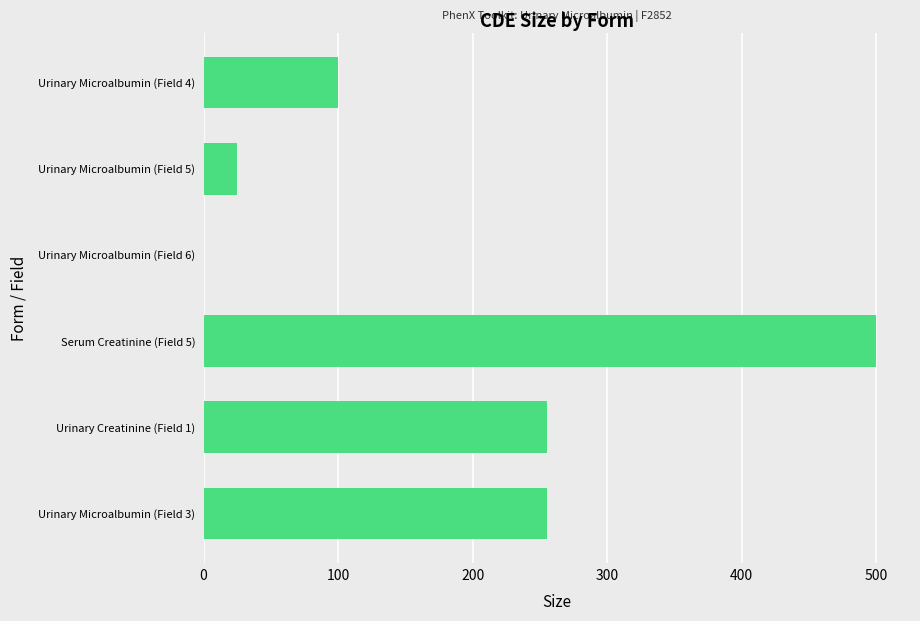

Which label corresponds to the largest value in the chart?

Serum Creatinine (Field 5)